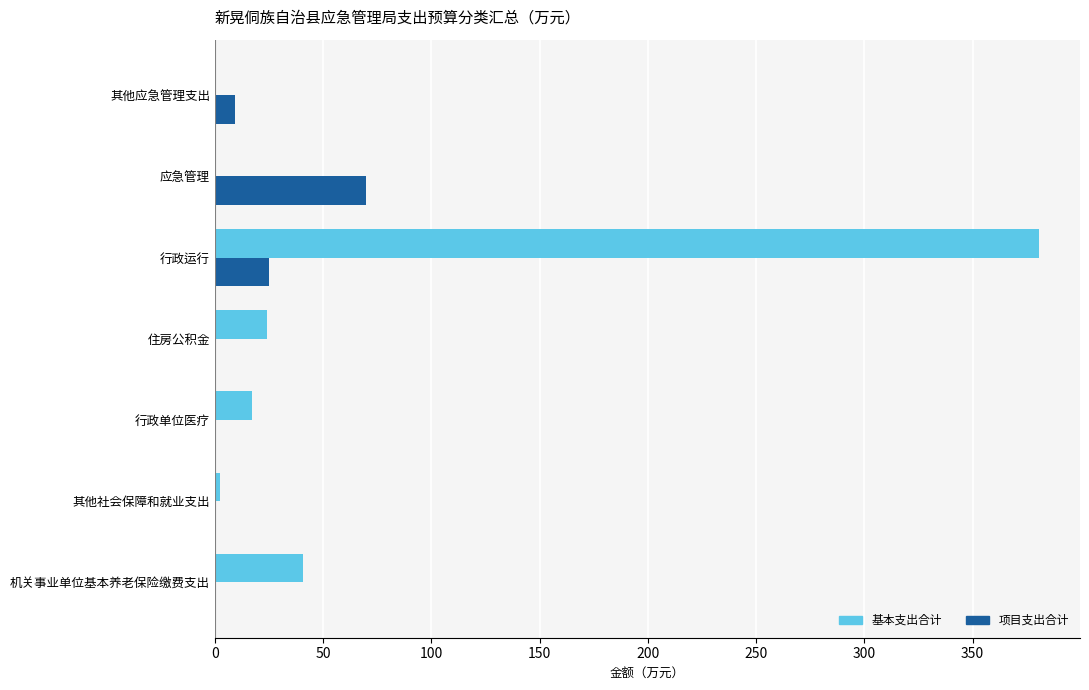

Is it true that 项目支出合计 equals 47.0 at 应急管理?

False